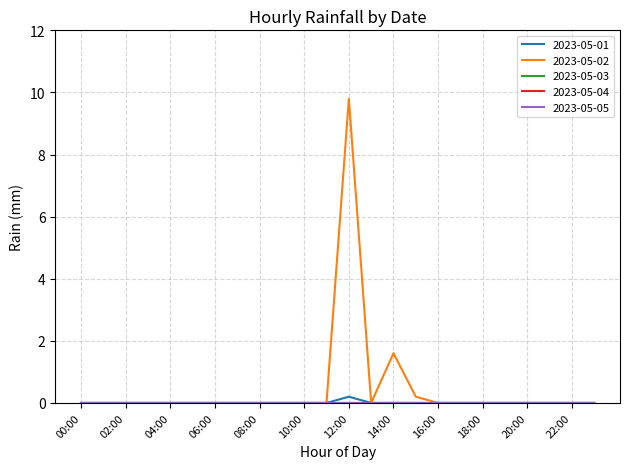

At which category does the chart reach its minimum across all series?

00:00